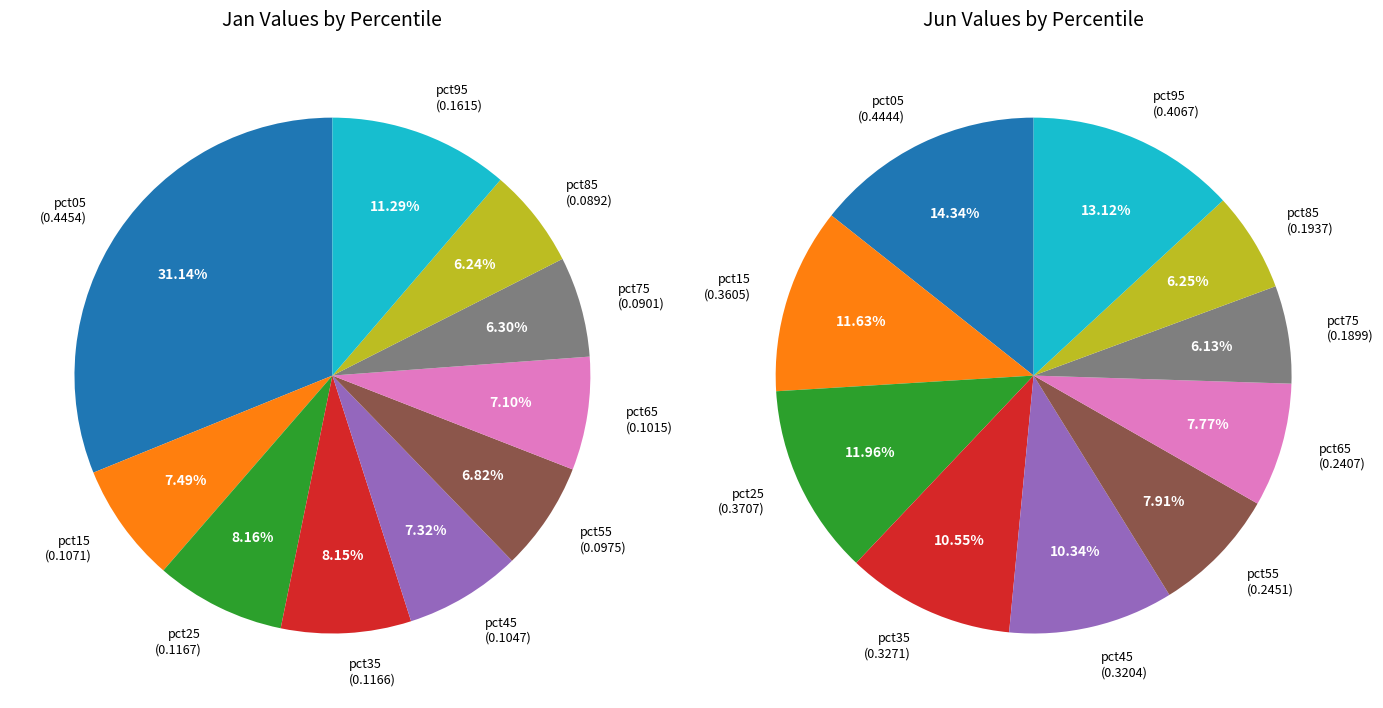

Is it true that 7 is 6% of the pie?

True